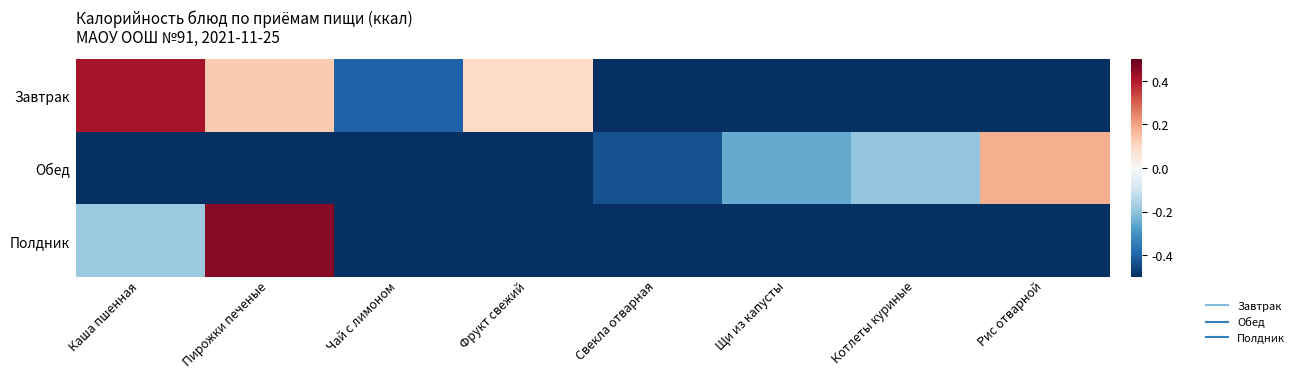

Reading right to left, transcribe all the data shown in this chart.

Завтрак: Рис отварной=-0.5	Котлеты куриные=-0.5	Щи из капусты=-0.5	Свекла отварная=-0.5	Фрукт свежий=0.1	Чай с лимоном=-0.4	Пирожки печеные=0.1	Каша пшенная=0.4
Обед: Рис отварной=0.2	Котлеты куриные=-0.2	Щи из капусты=-0.3	Свекла отварная=-0.4	Фрукт свежий=-0.5	Чай с лимоном=-0.5	Пирожки печеные=-0.5	Каша пшенная=-0.5
Полдник: Рис отварной=-0.5	Котлеты куриные=-0.5	Щи из капусты=-0.5	Свекла отварная=-0.5	Фрукт свежий=-0.5	Чай с лимоном=-0.5	Пирожки печеные=0.5	Каша пшенная=-0.2